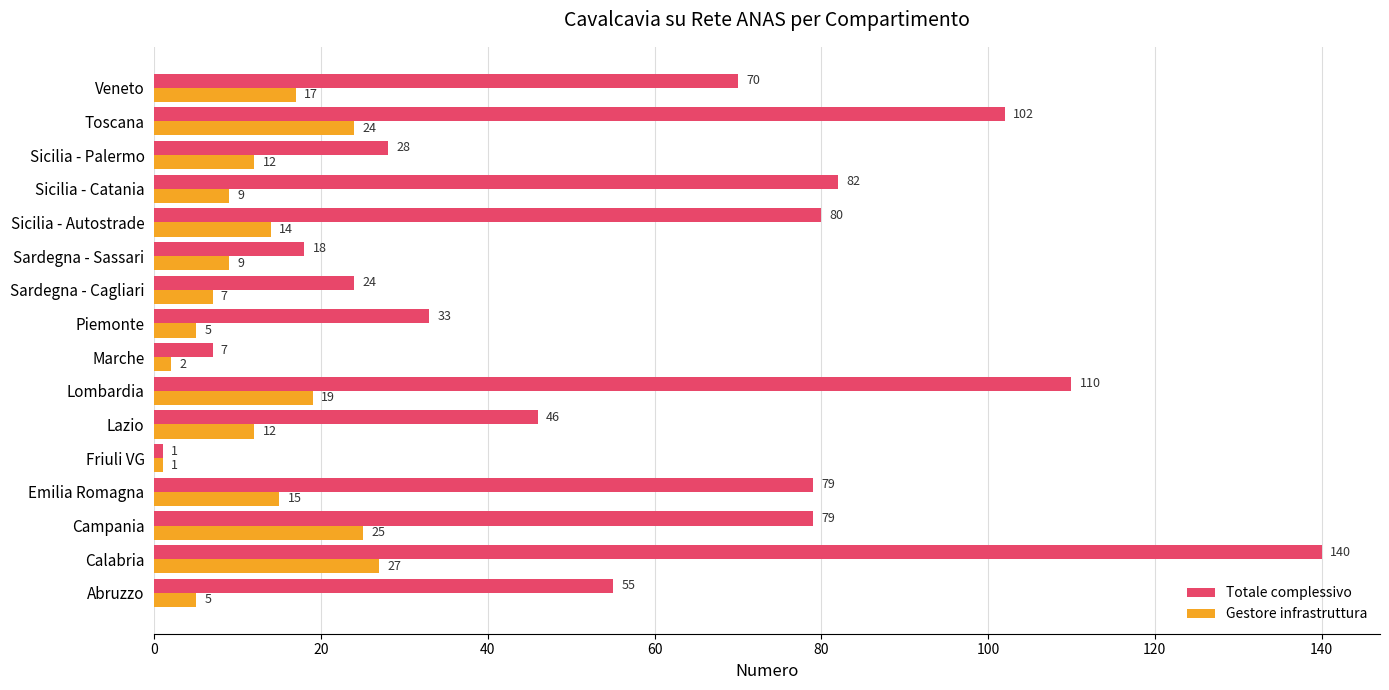

Where is Gestore infrastruttura nearest to the value 14?

Sicilia - Autostrade